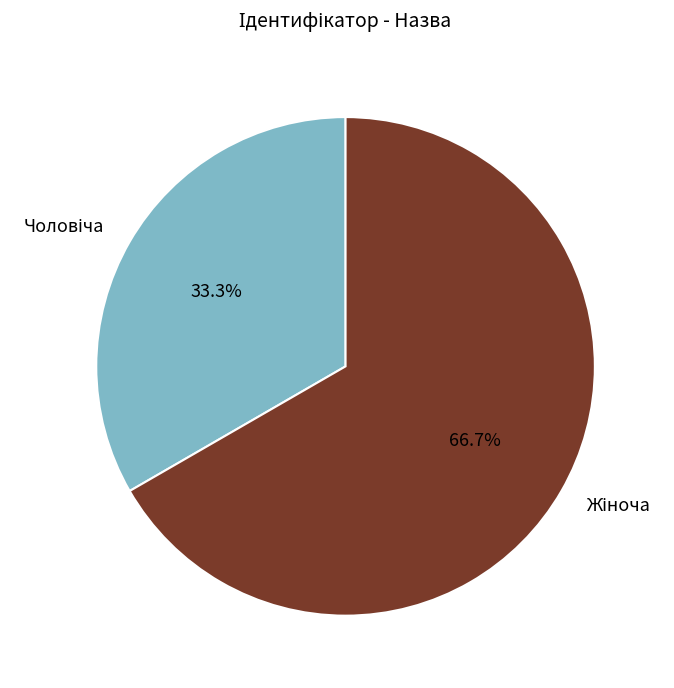

Does any single category account for the majority?

Yes